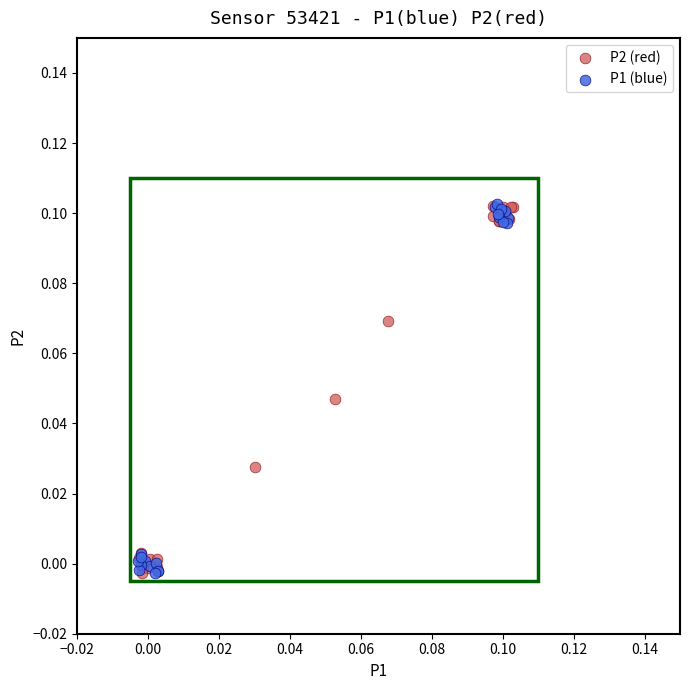

What are all the series names shown in the legend?

P2 (red), P1 (blue)